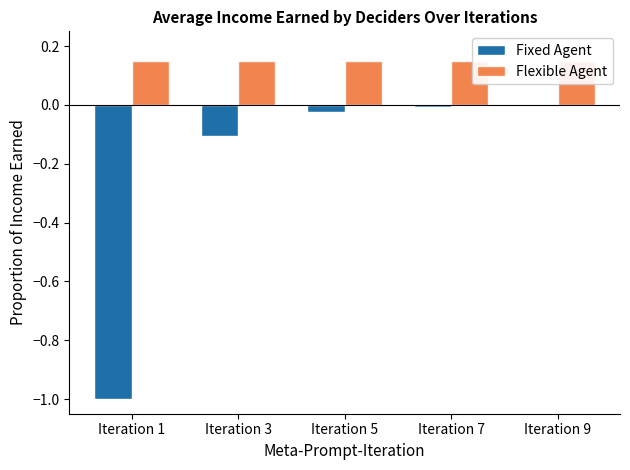

List the labels in order of Flexible Agent value, largest first.

Iteration 1, Iteration 3, Iteration 5, Iteration 7, Iteration 9